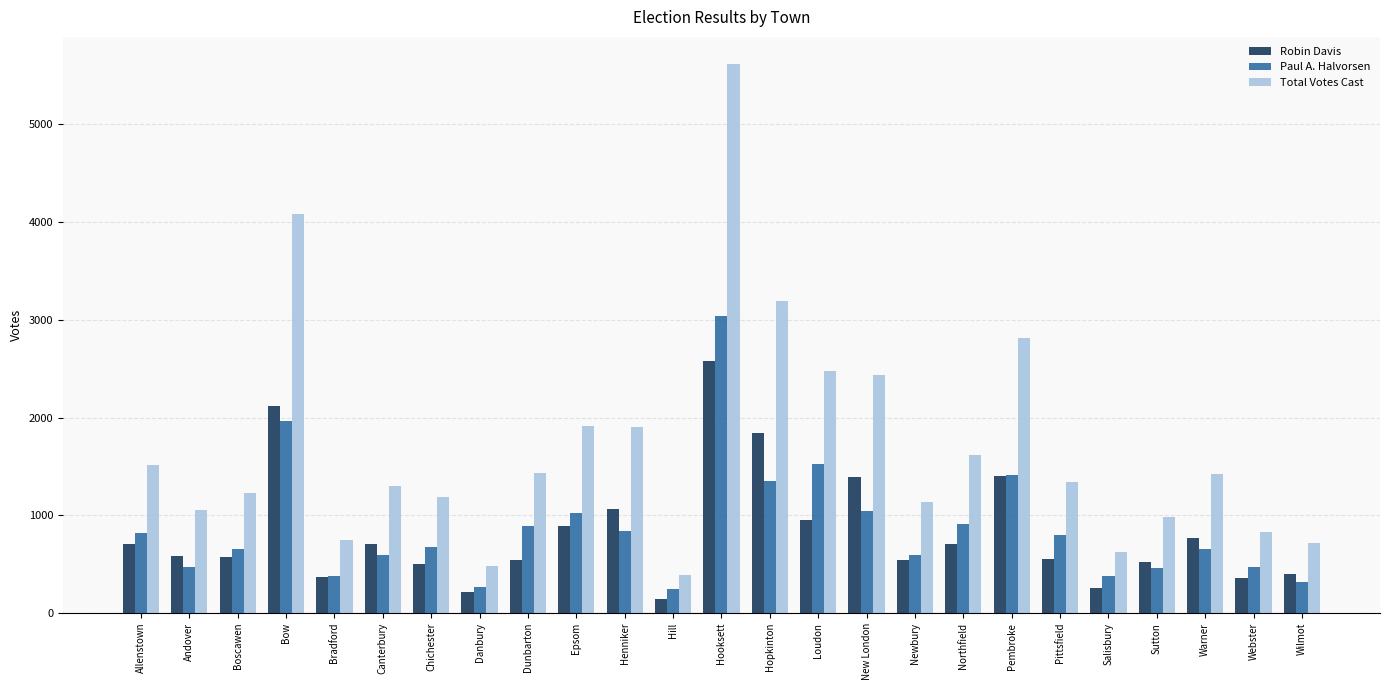

What is the difference between the second highest and second lowest values in the Paul A. Halvorsen series?

1698